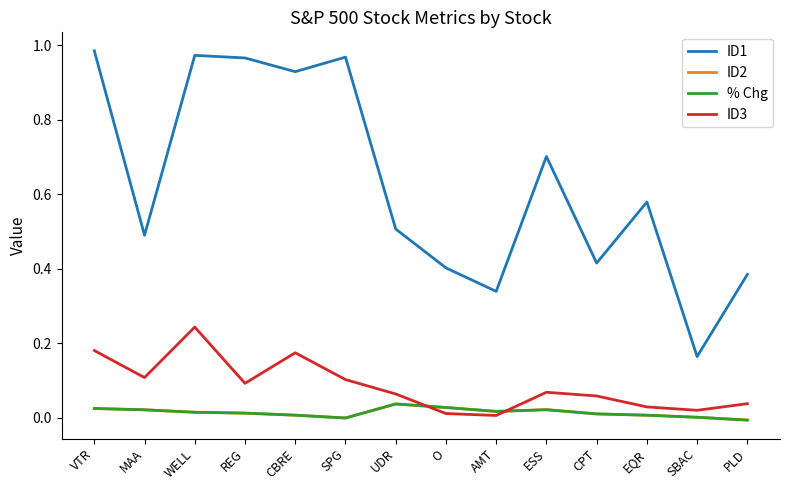

Is this an area chart (filled region under the line)?

No